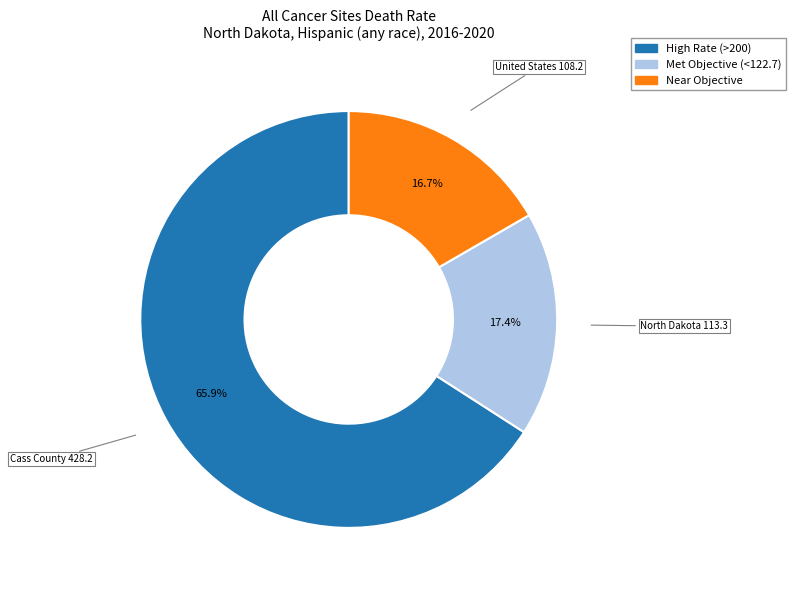

Is there a majority slice in this chart?

Yes